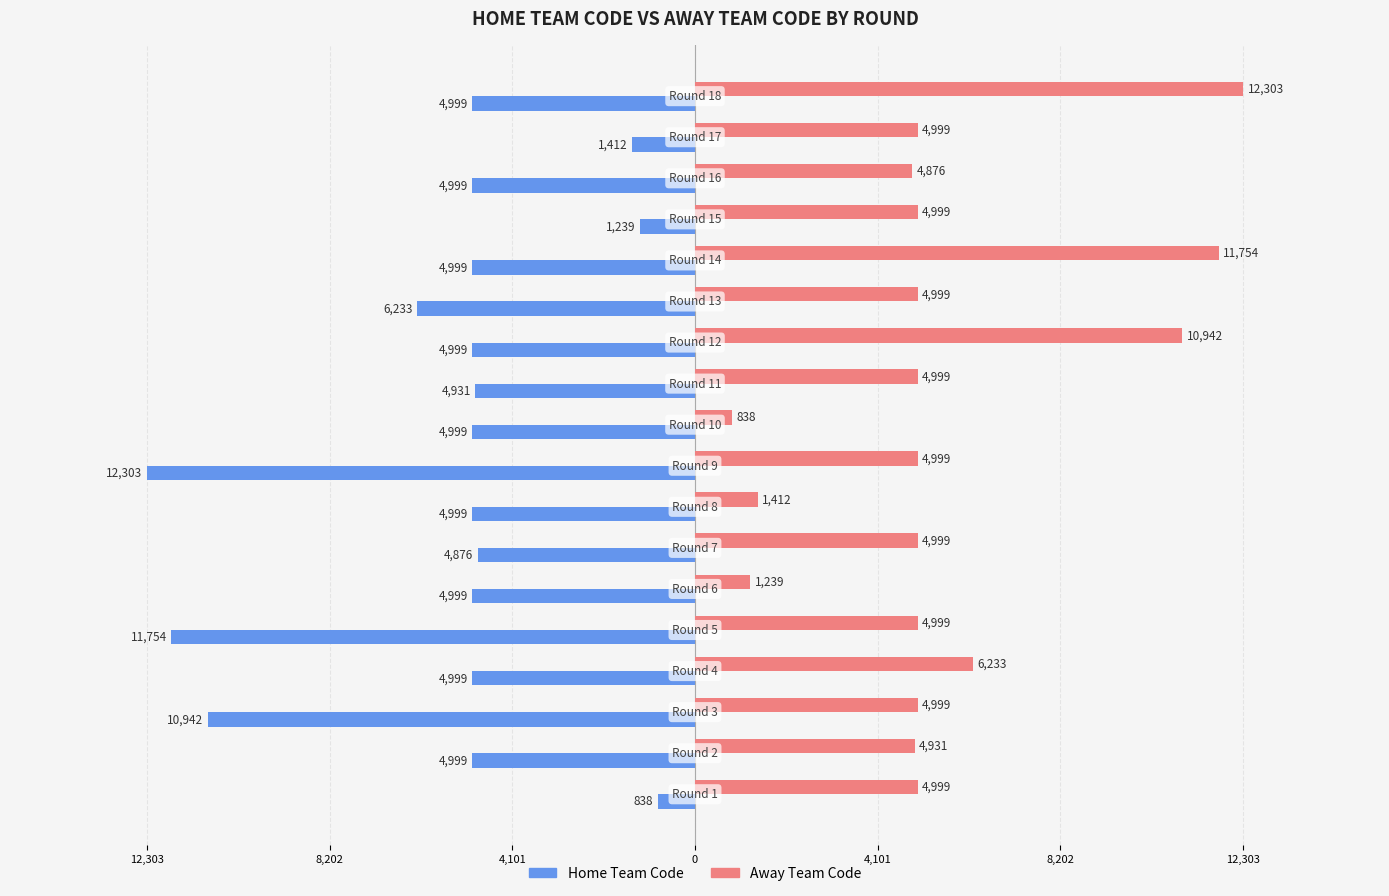

What are all the series names shown in the legend?

Home Team Code, Away Team Code